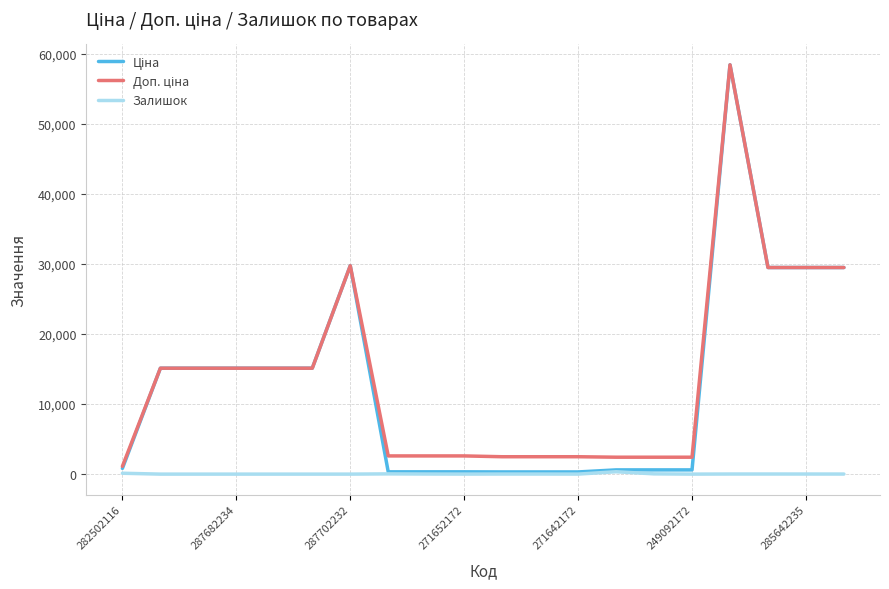

What is the maximum value shown in the chart?

58426.5